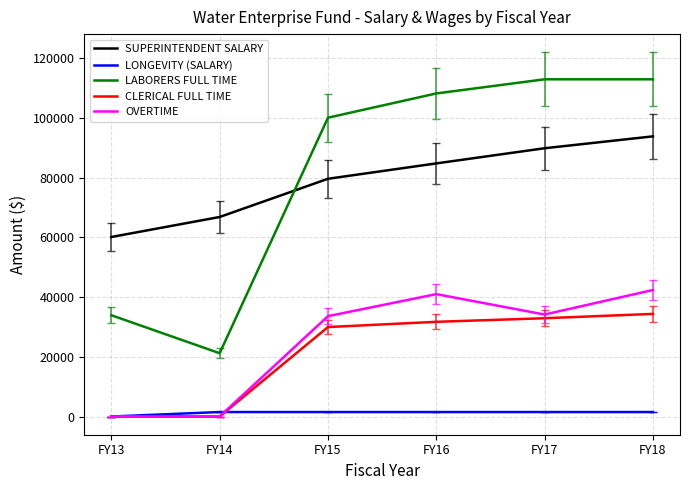

Which category has the highest value in the SUPERINTENDENT SALARY series?

FY18